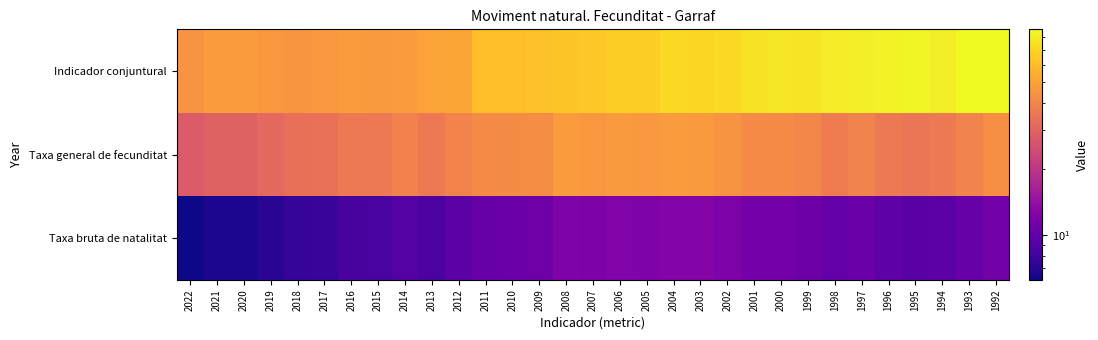

At which category is the sum across all series the highest?

1992